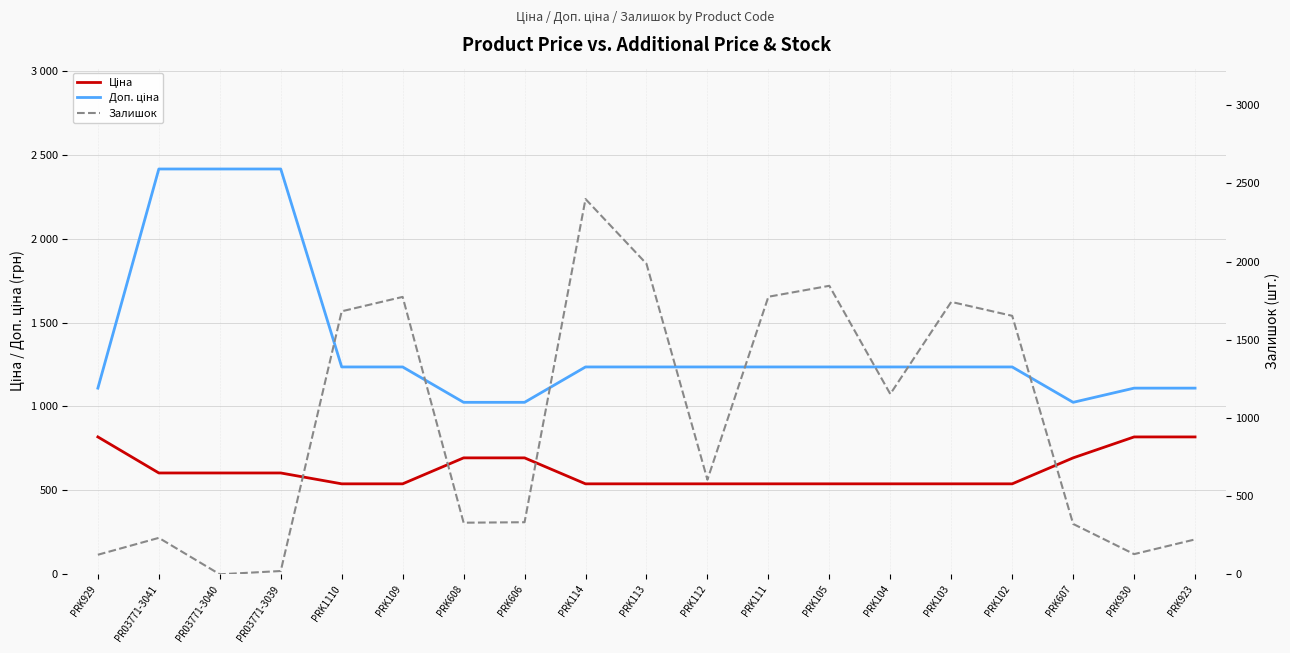

At which label is Ціна closest to 678?

PRK608